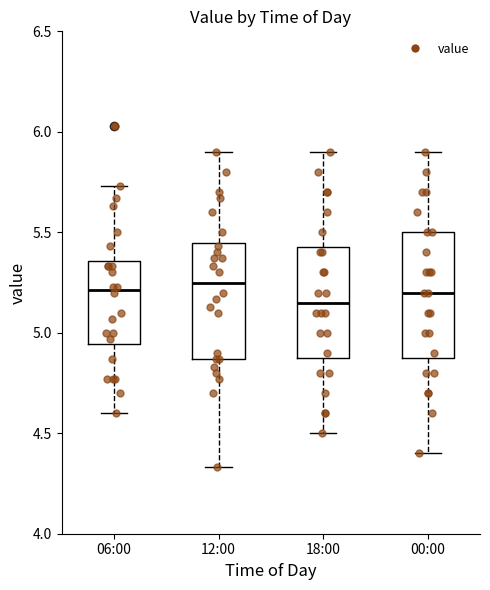

Reading left to right, read every box against the y-axis: the position of its median line, the range the box covers, and the ends of its whiskers. The values are not printed on the chart, so give them approximately, as read against the axis.

06:00: median 5.20, box 4.95 to 5.35, whiskers 4.60 to 5.75
12:00: median 5.25, box 4.85 to 5.45, whiskers 4.35 to 5.90
18:00: median 5.15, box 4.90 to 5.45, whiskers 4.50 to 5.90
00:00: median 5.20, box 4.90 to 5.50, whiskers 4.40 to 5.90